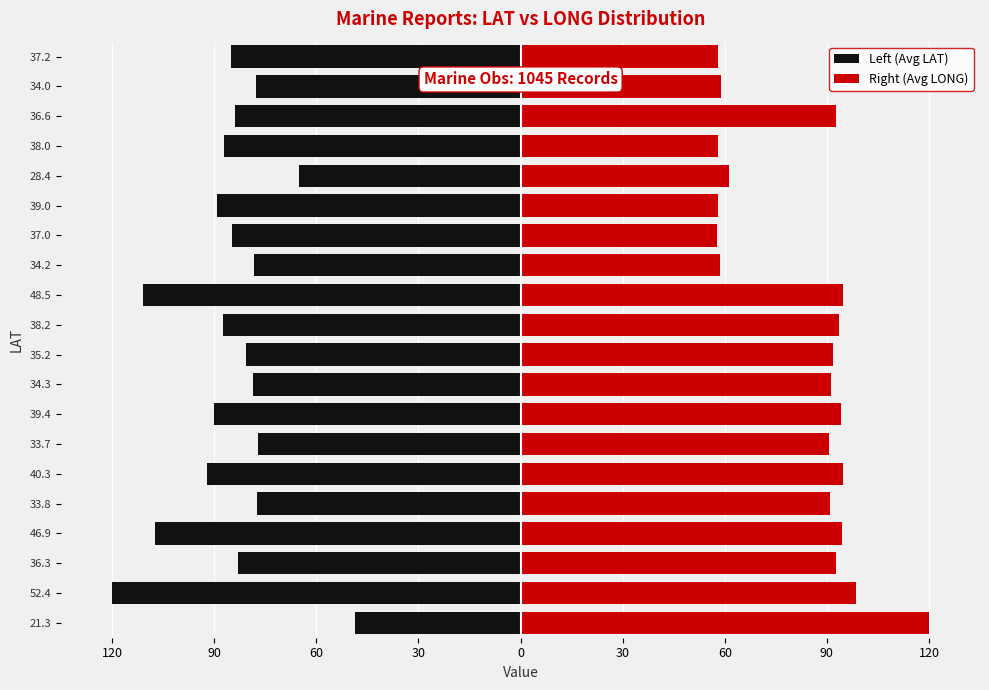

At how many categories does at least one series exceed -59?

20